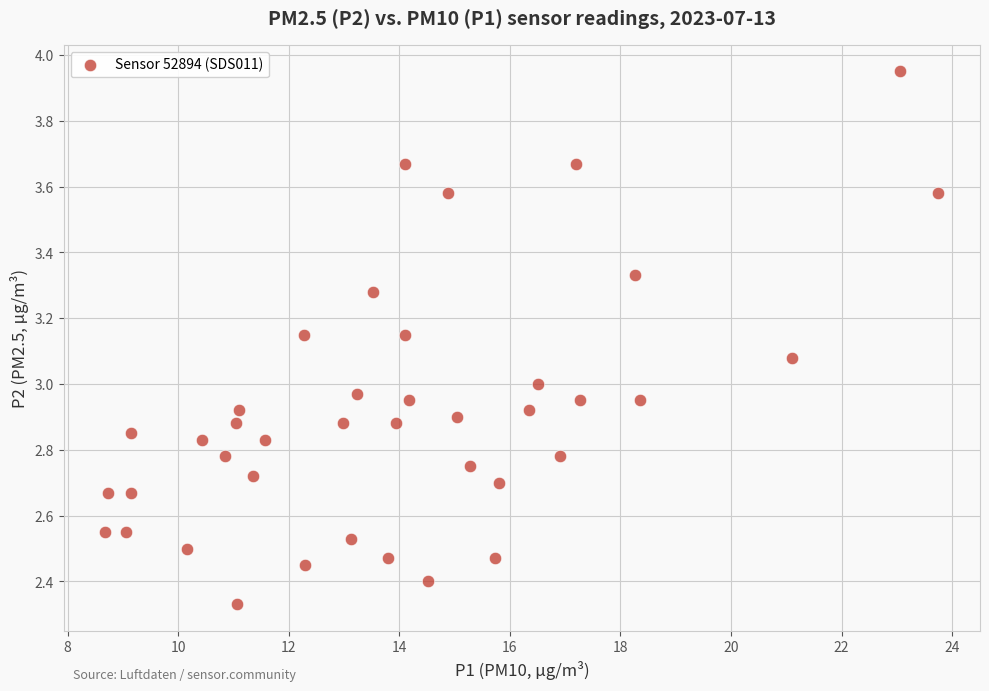

What is the range of Y values (max minus min)?

1.6